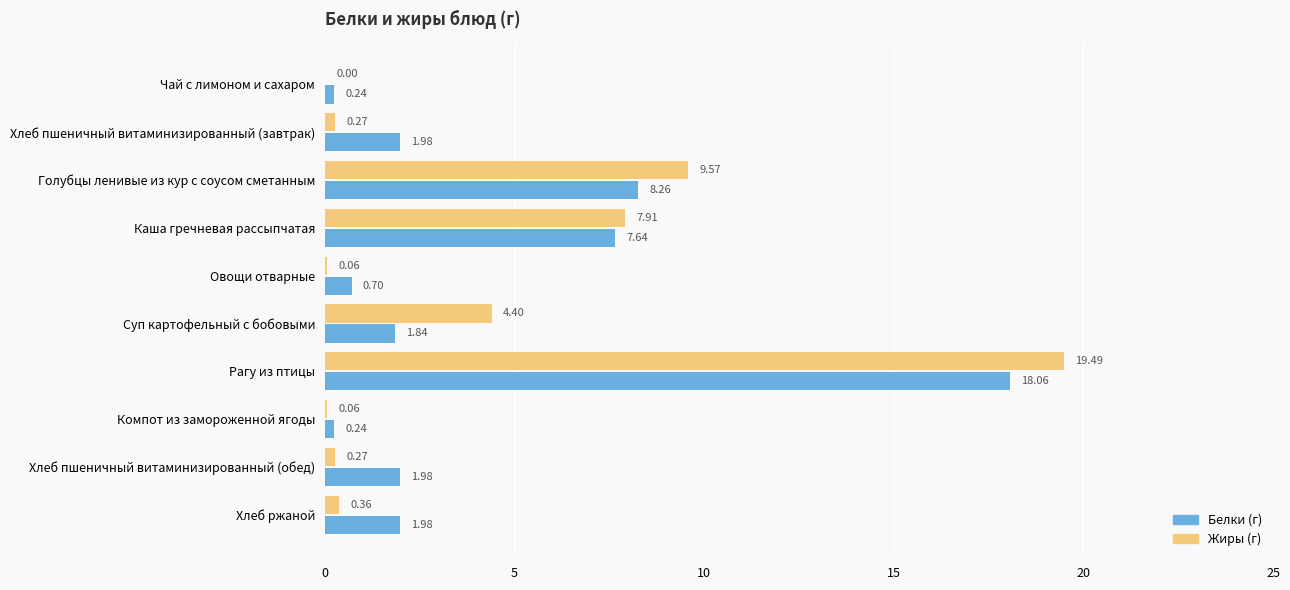

What is the total value across all series at Овощи отварные?

0.8